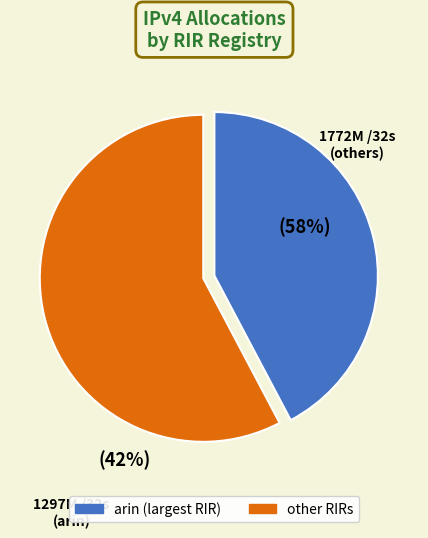

Is there any slice that represents more than half of the pie?

Yes